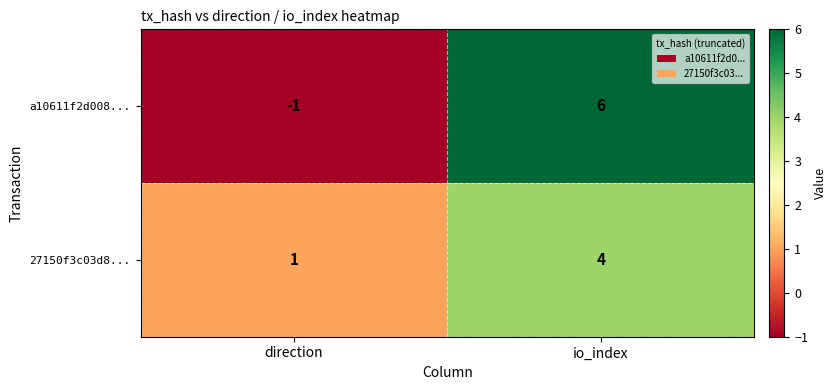

Rank the series at direction from highest to lowest value.

27150f3c03d8..., a10611f2d008...